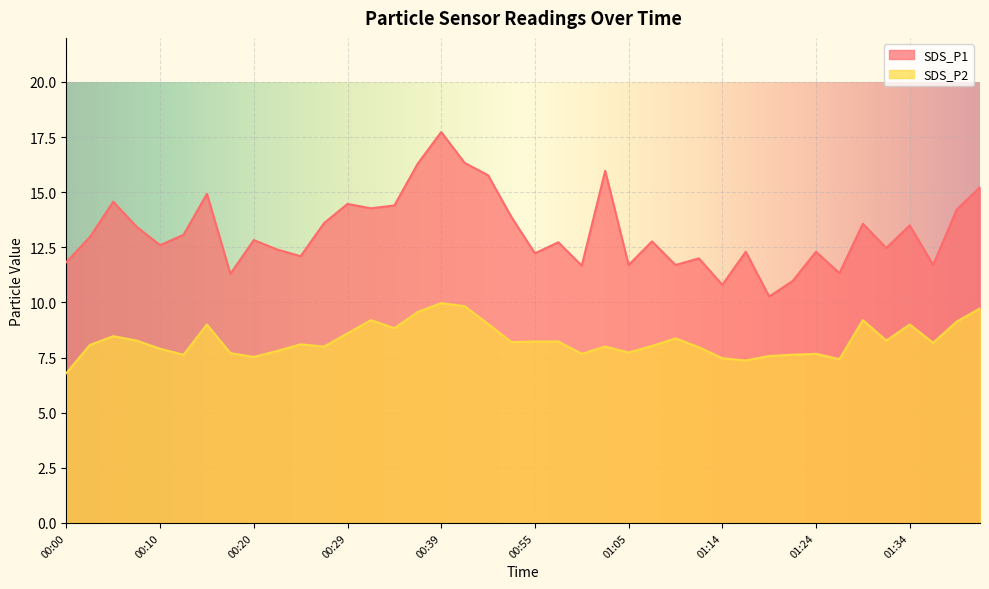

List the series in order of their peak value, lowest first.

SDS_P2, SDS_P1